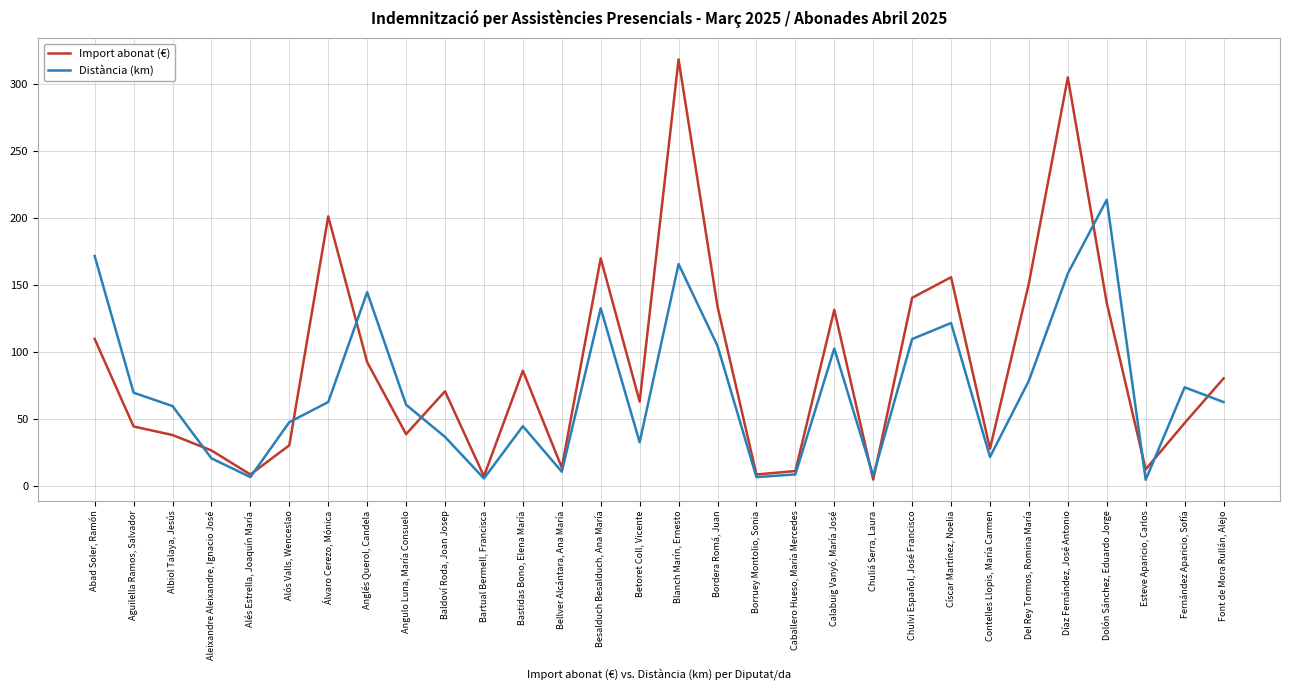

True or false: Import abonat (€) has a value of 39.0 at Angulo Luna, María Consuelo.

True